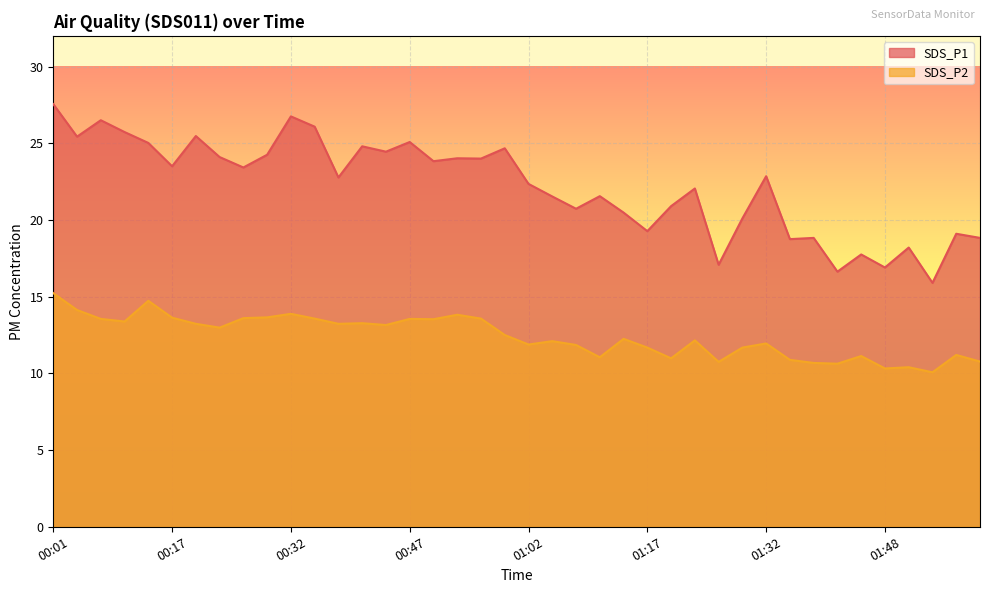

The value of SDS_P2 at 00:20 is 3.5. True or false?

False